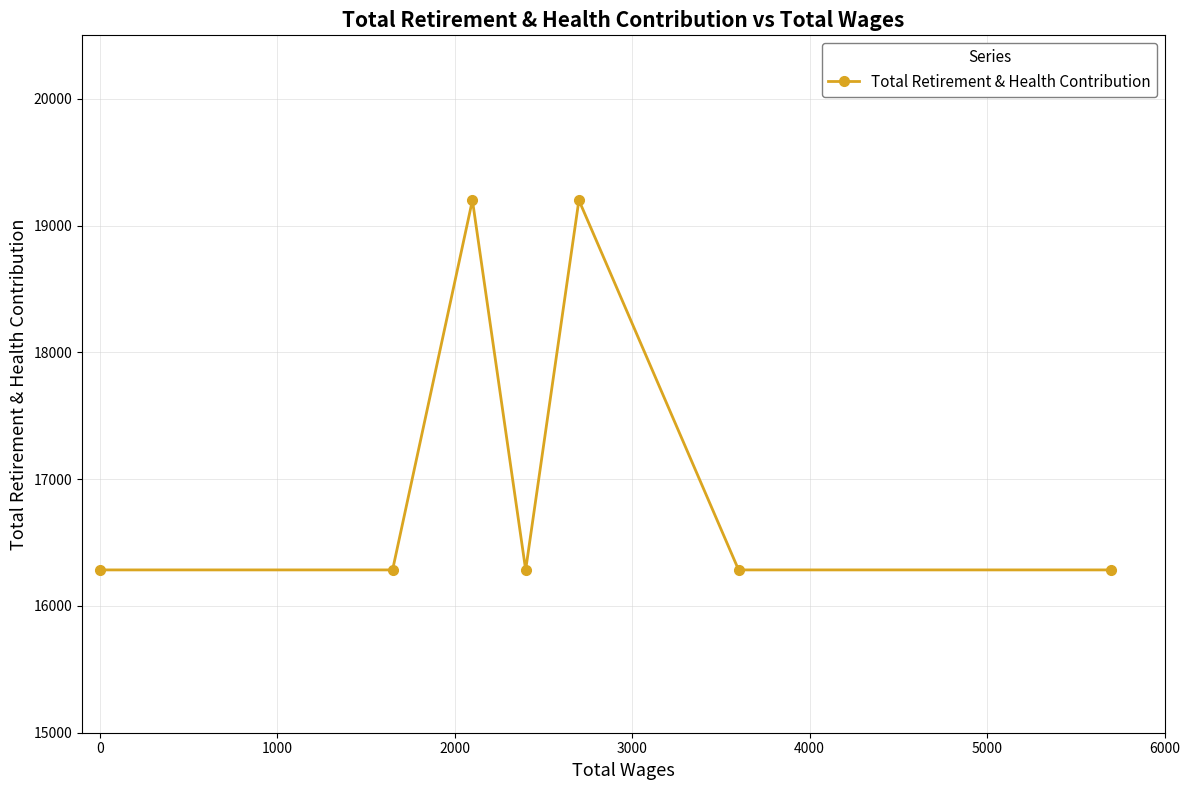

Reading left to right, what are all the values shown in this chart?

16284	16284	19200	16284	19200	16284	16284